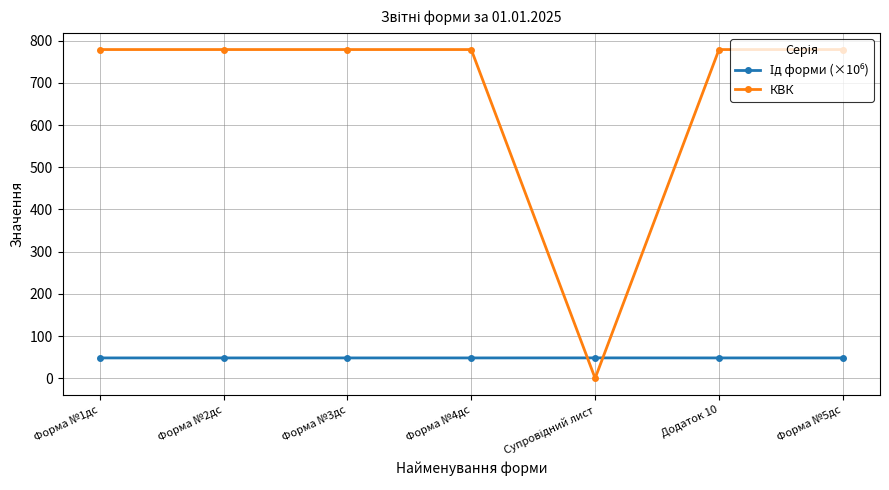

What is the greatest value displayed?

779.0